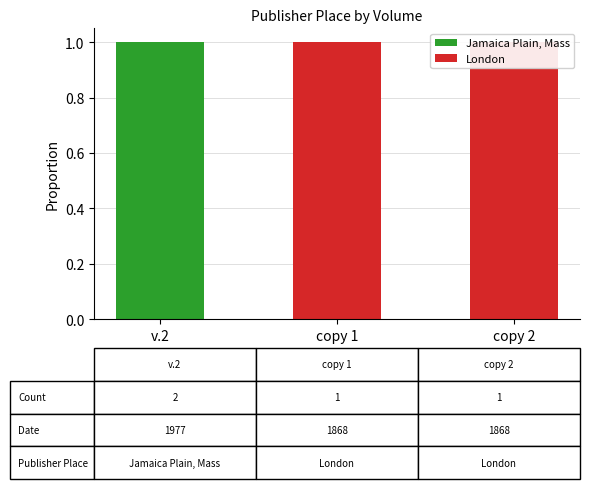

How many bars are there in each group?

2